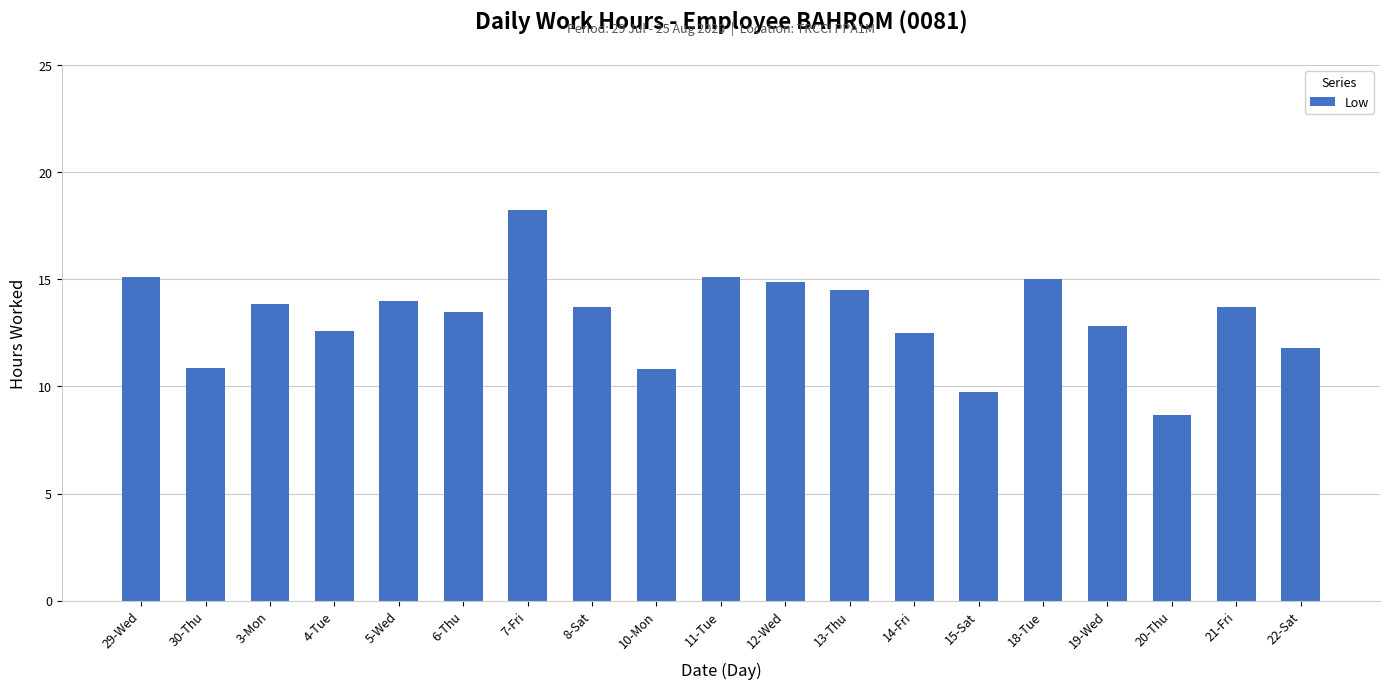

The chart shows a value of 15.1 at 11-Tue. True or false?

True